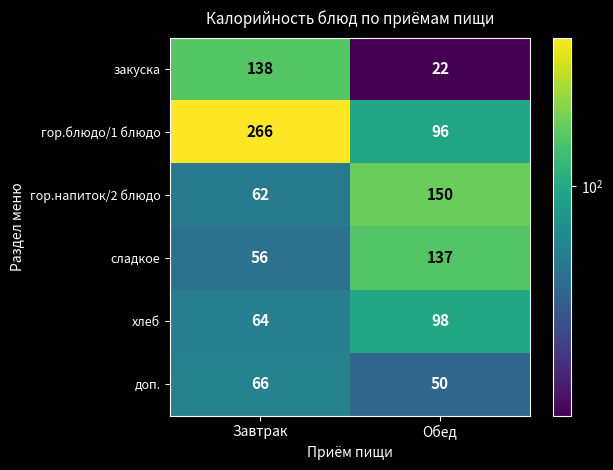

Read the доп. value at Завтрак.

66